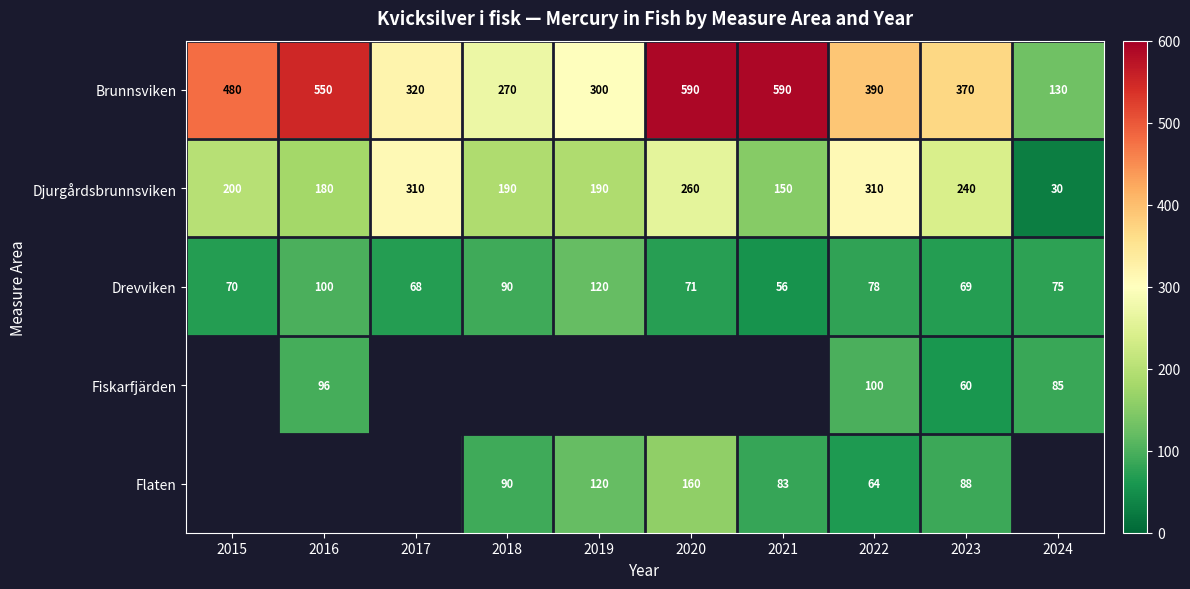

What is the spread (max minus min) of values at 2022?

326